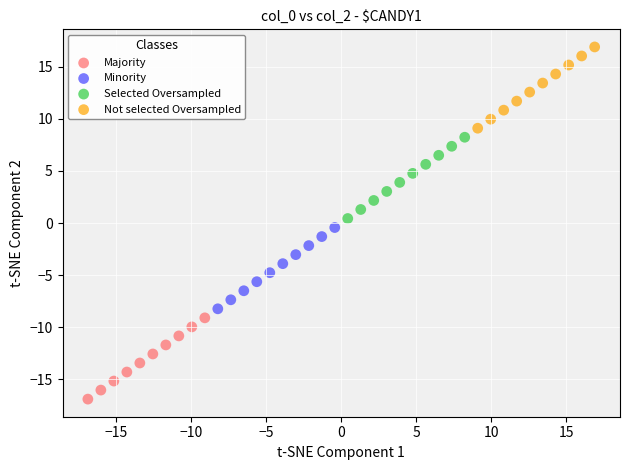

Which series contains the lowest Y value?

Majority